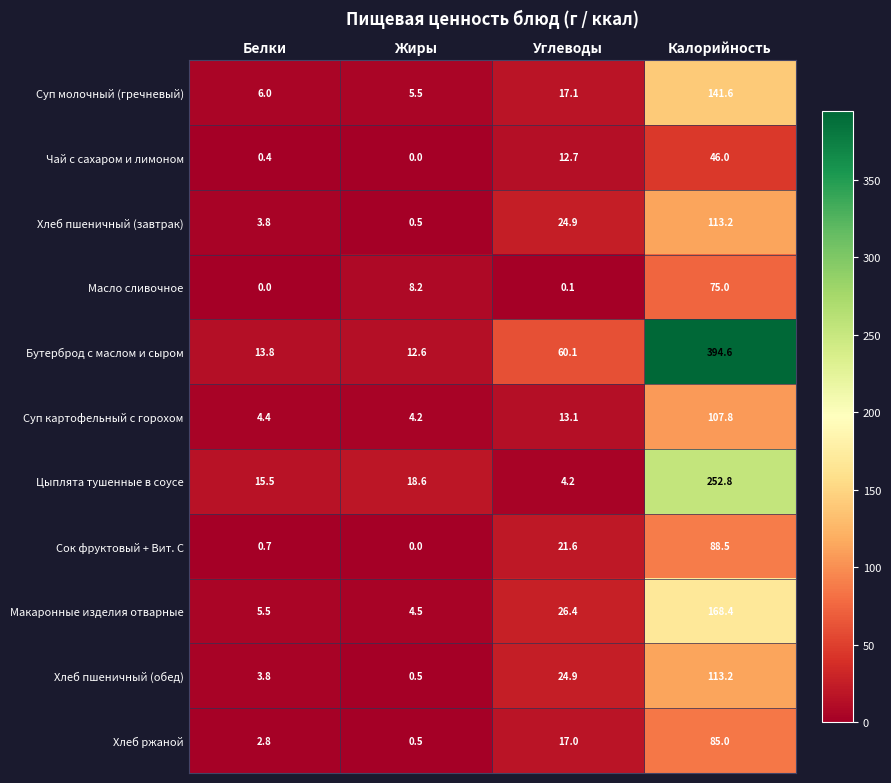

List the labels in order of Хлеб пшеничный (завтрак) value, smallest first.

Жиры, Белки, Углеводы, Калорийность